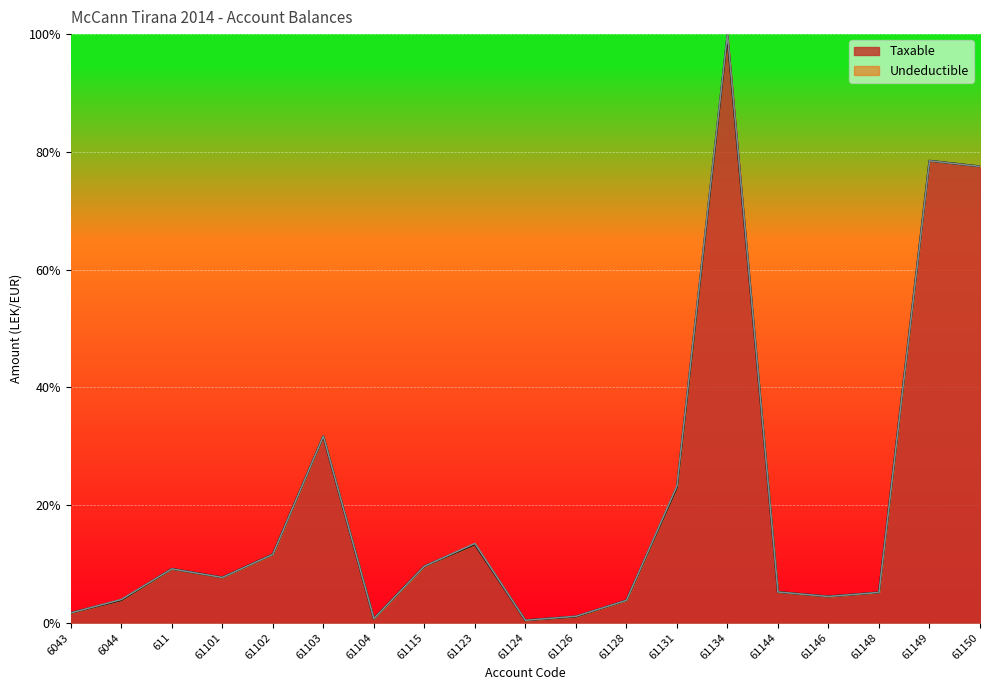

True or false: the data shows 130.1 at 61150.

False